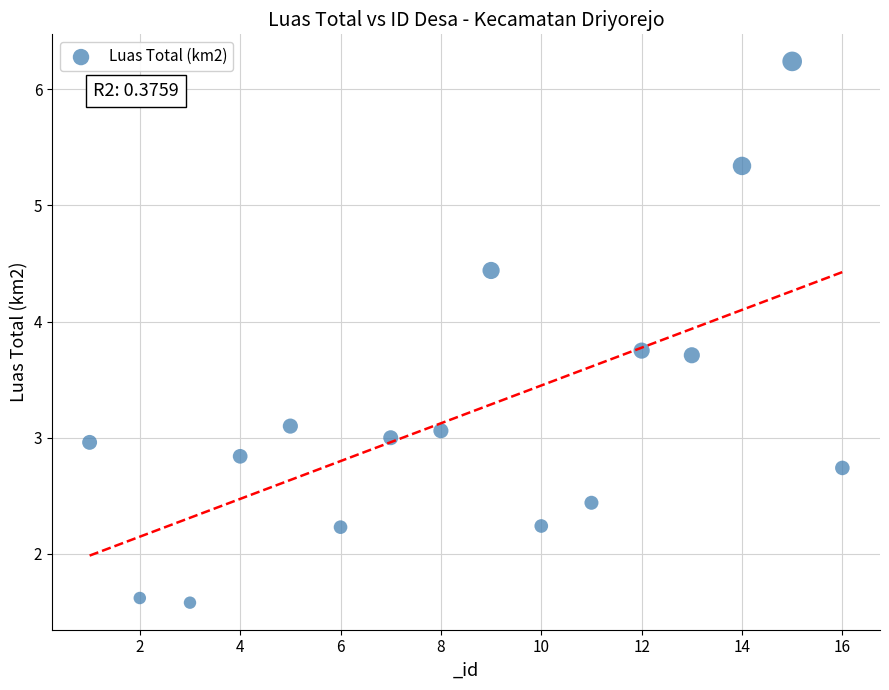

List the coordinates of all points as (X, Y) pairs, reading left to right.

(1.0, 3.0)  (2.0, 1.6)  (3.0, 1.6)  (4.0, 2.8)  (5.0, 3.1)  (6.0, 2.2)  (7.0, 3.0)  (8.0, 3.1)  (9.0, 4.4)  (10.0, 2.2)  (11.0, 2.4)  (12.0, 3.8)  (13.0, 3.7)  (14.0, 5.3)  (15.0, 6.2)  (16.0, 2.7)